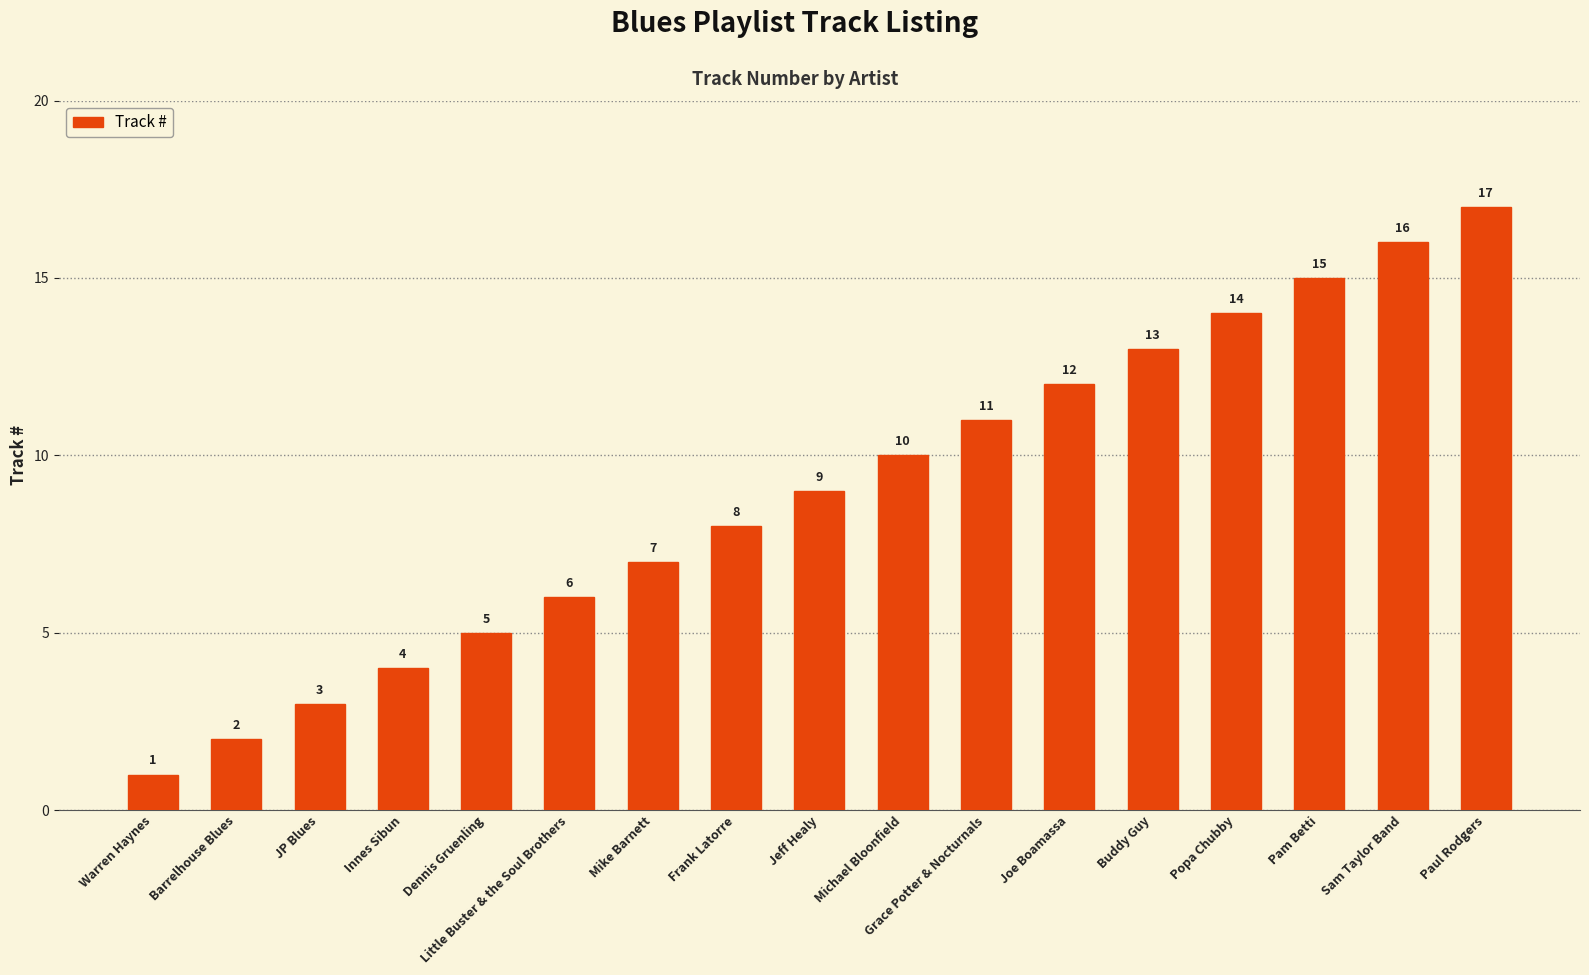

The value at Buddy Guy is 13. True or false?

True